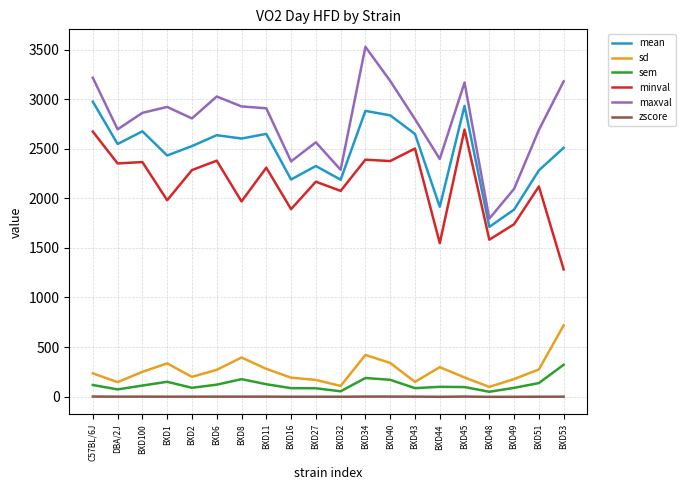

True or false: minval and maxval intersect in this chart.

False